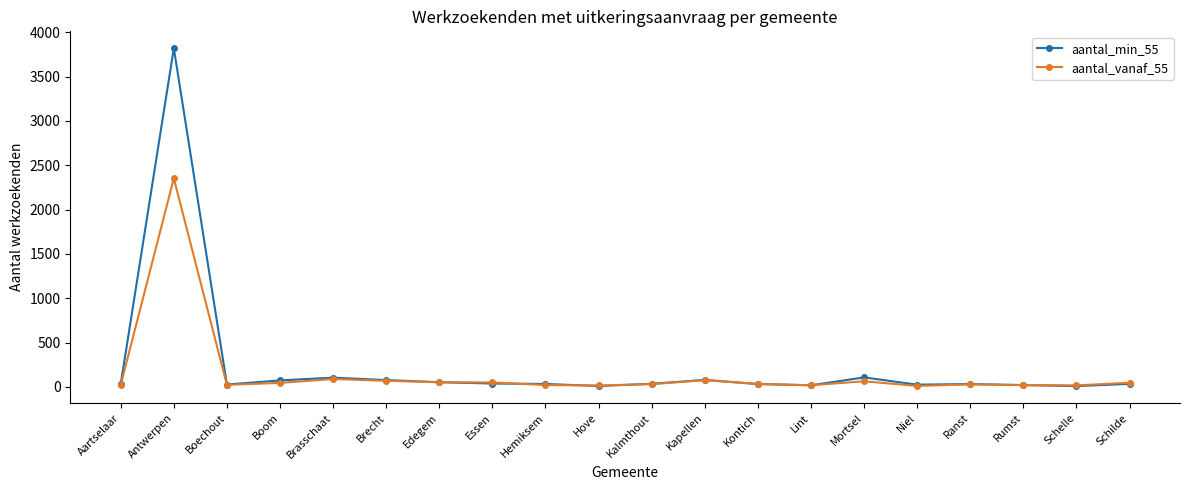

Which category has the highest value in the aantal_min_55 series?

Antwerpen